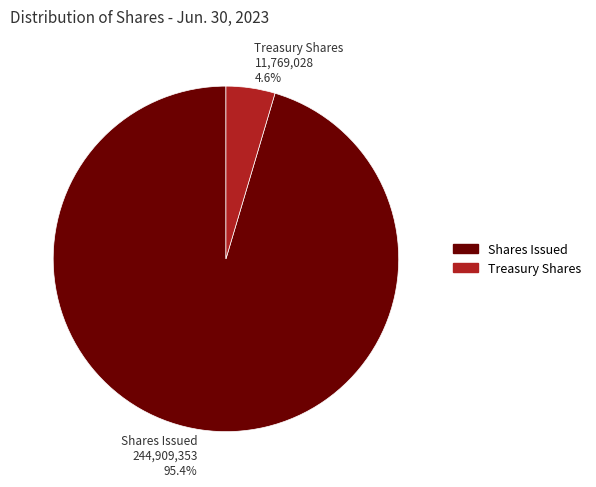

Do Shares Issued and Treasury Shares together represent more than half of the pie?

Yes